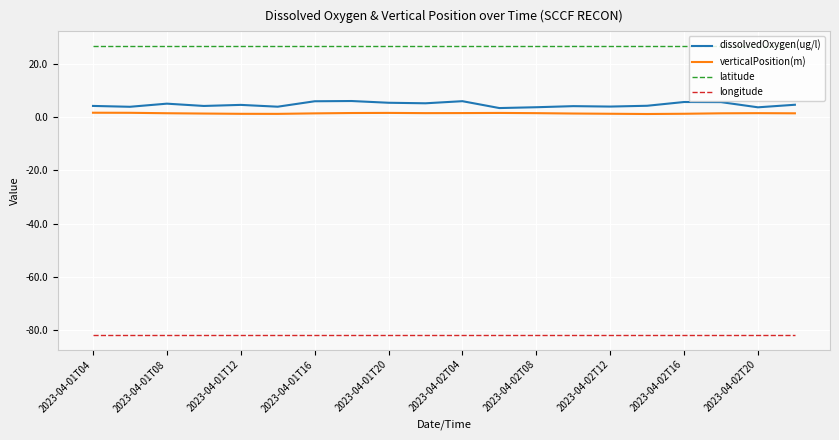

True or false: dissolvedOxygen(ug/l) and longitude intersect in this chart.

False